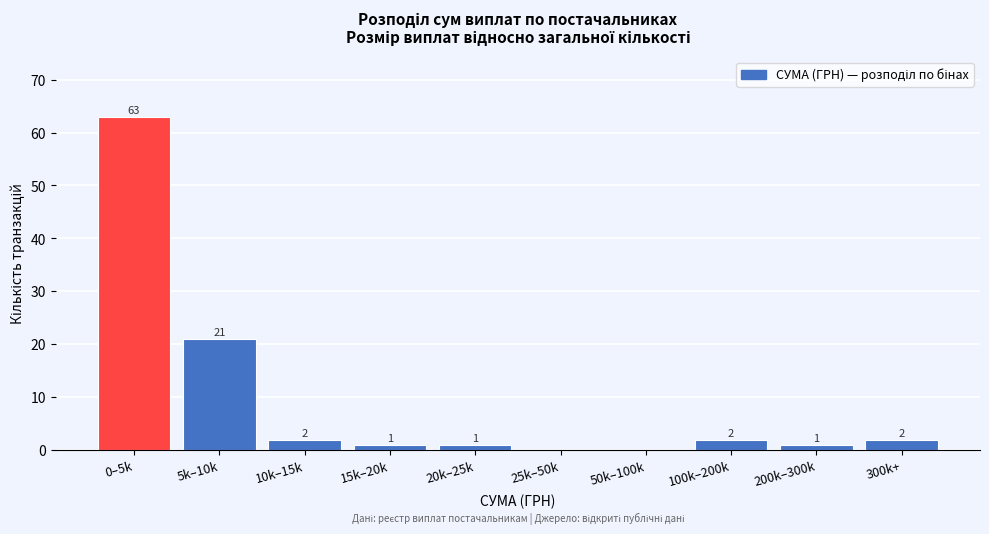

Reading right to left, transcribe all the data shown in this chart.

300k+=2	200k–300k=1	100k–200k=2	50k–100k=0	25k–50k=0	20k–25k=1	15k–20k=1	10k–15k=2	5k–10k=21	0–5k=63